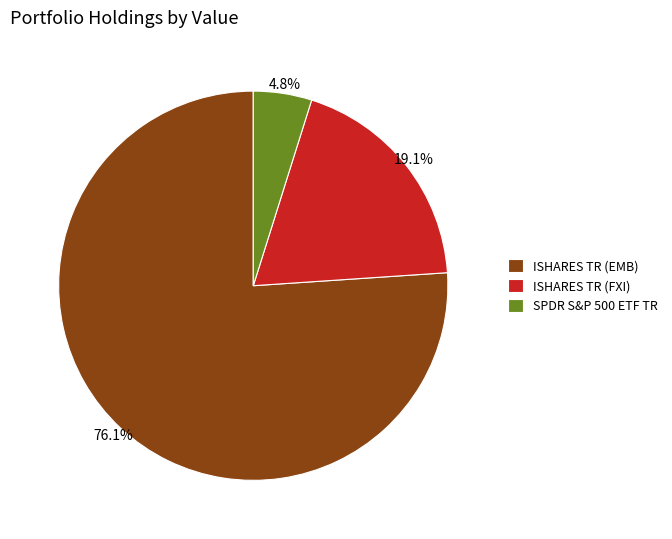

How many slices are in this pie chart?

3